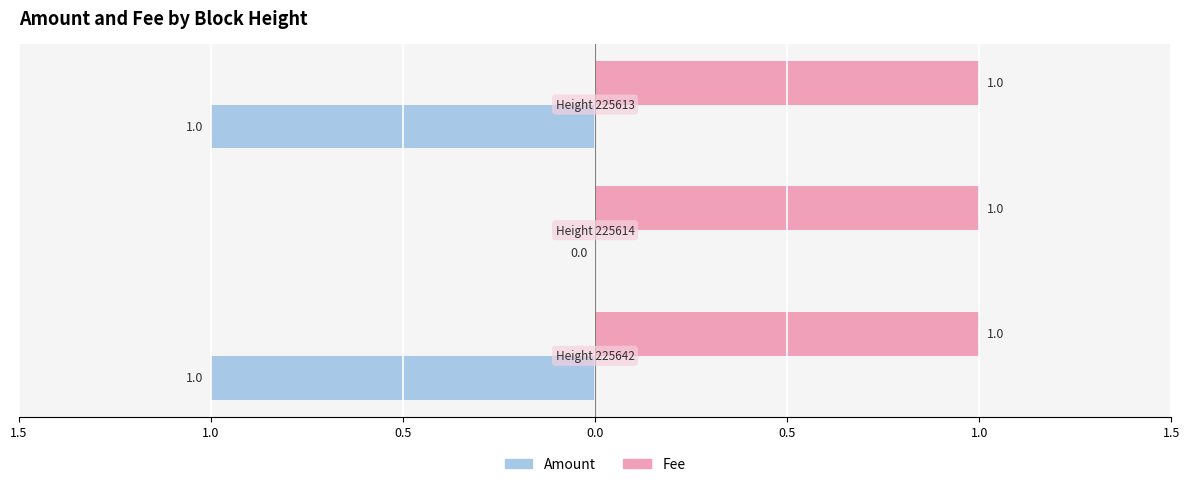

What are all the series names shown in the legend?

Amount, Fee